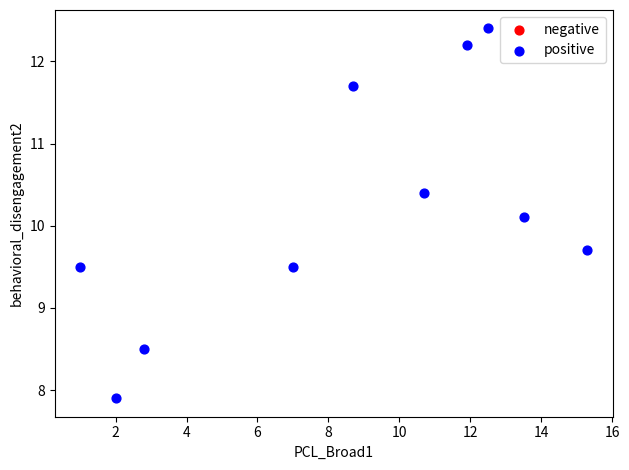

What is the average Y value?

10.2